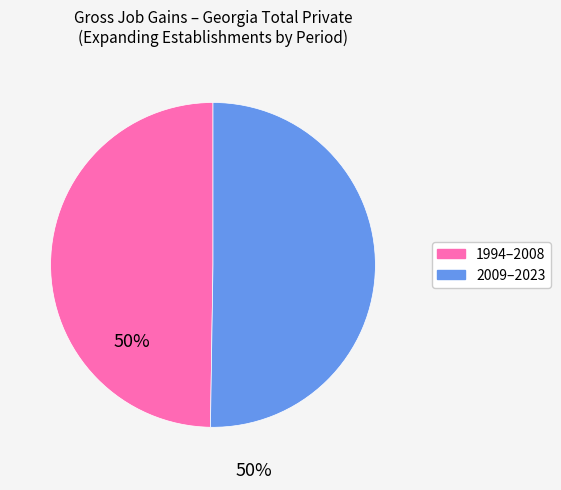

How many segments does this pie chart have?

2